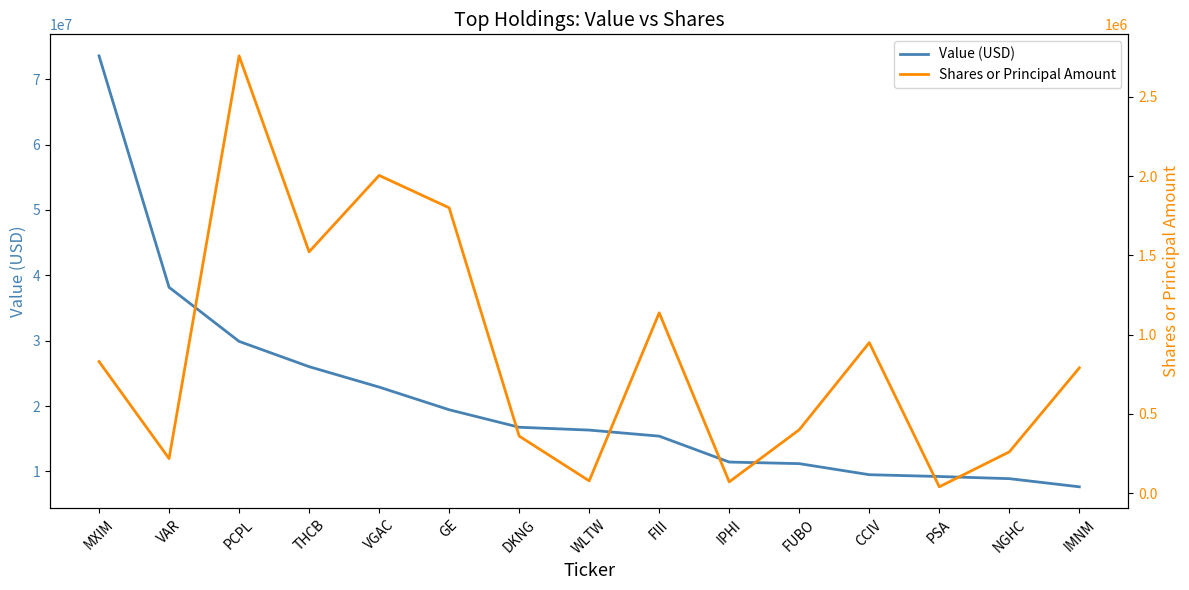

What is the value of the Shares or Principal Amount point at the 11th from the left?

399849